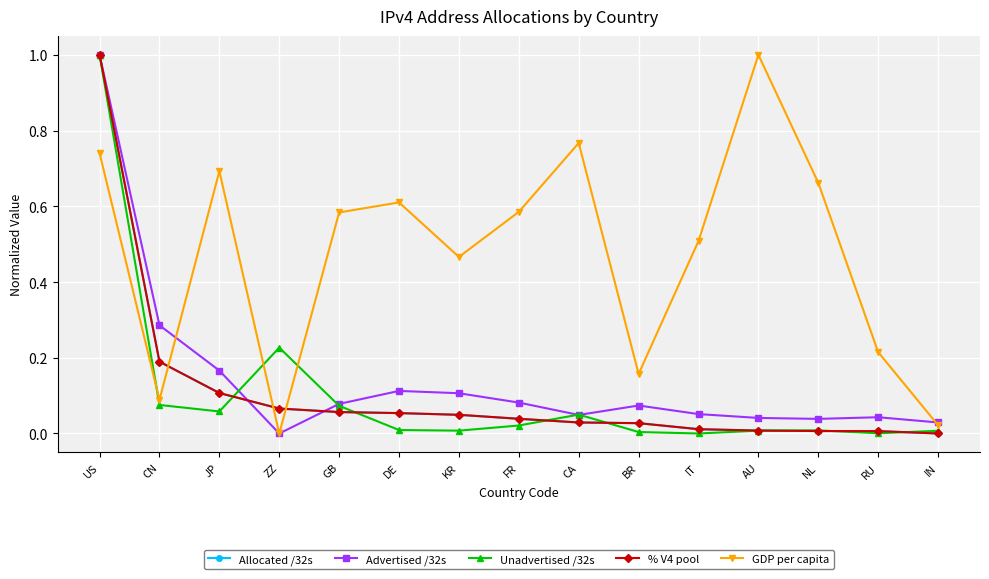

The Allocated /32s series shows 0.0 at RU. True or false?

True